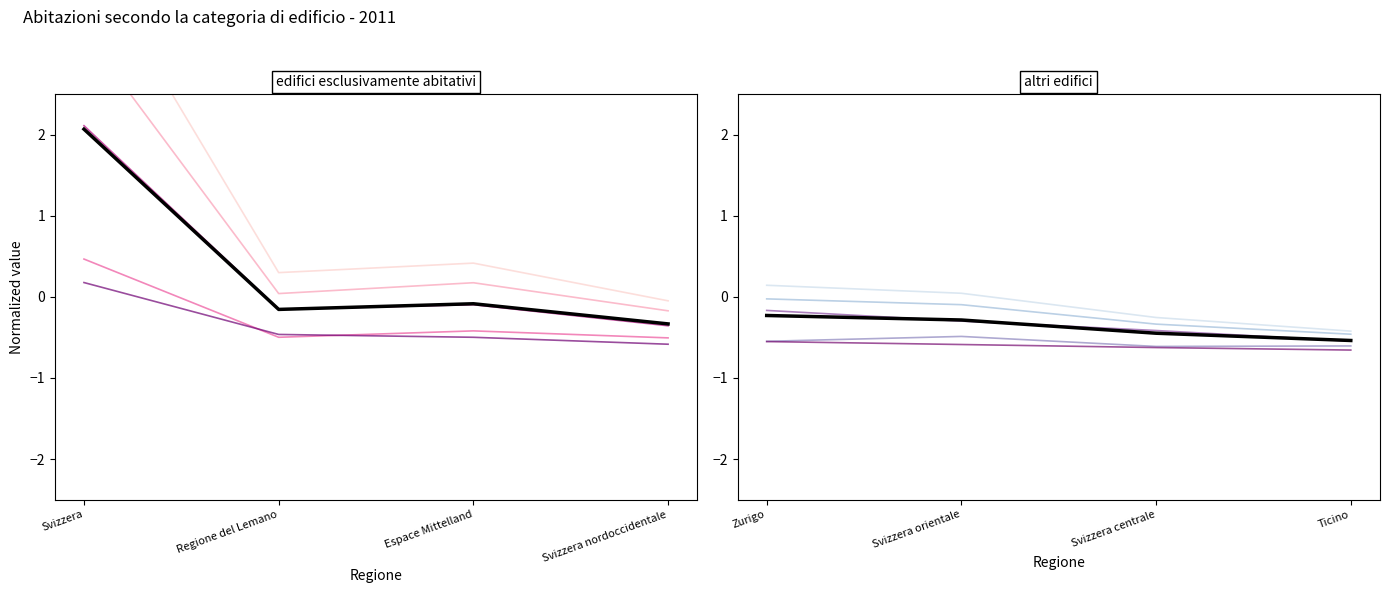

True or false: Case unifamiliari and Case plurifamiliari intersect in this chart.

False